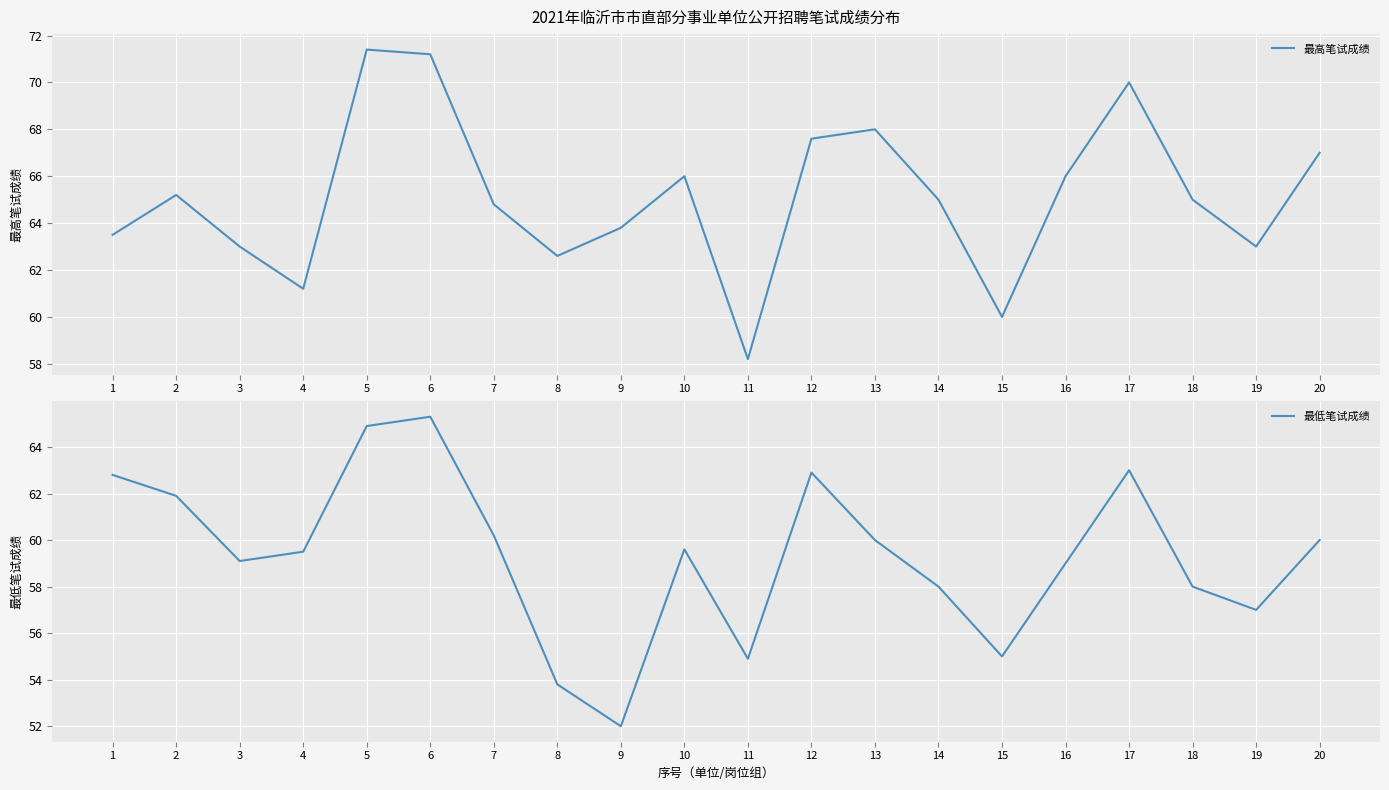

How many data points does each series have?

20